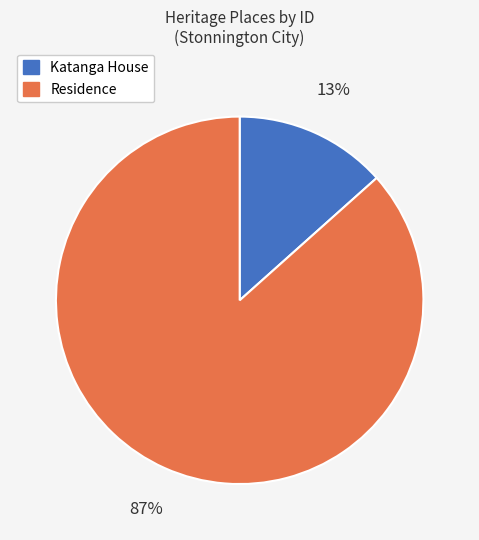

Count the number of slices in the pie.

2